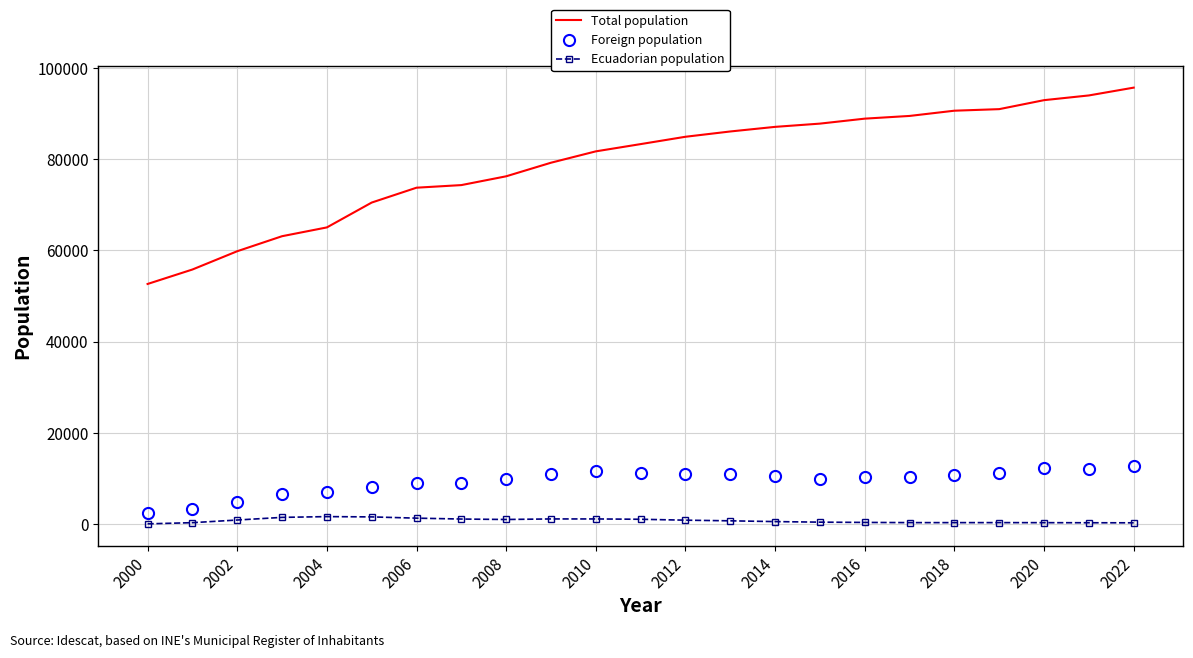

What is the lowest value of the Ecuadorian population series?

32